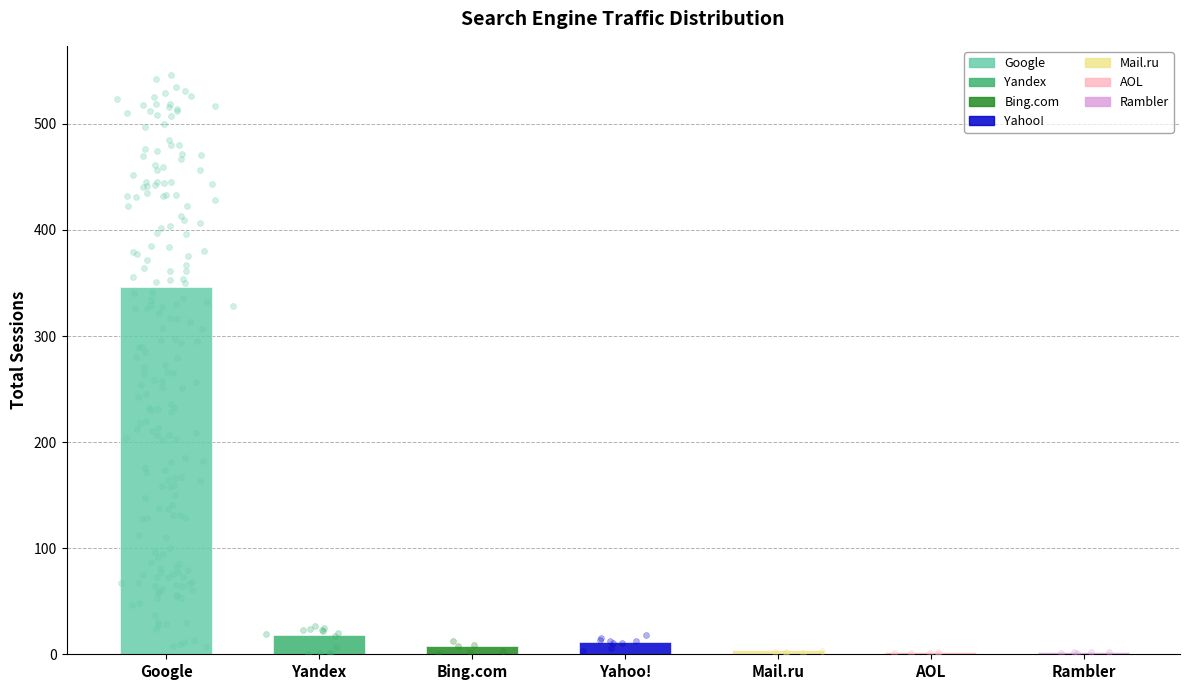

Between Yandex and Google, which is larger?

Google